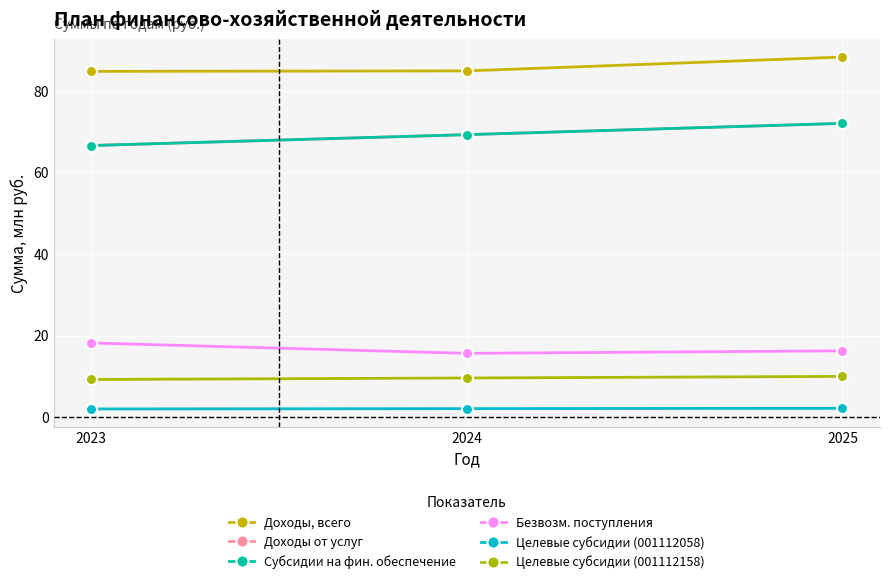

Is this an area chart (filled region under the line)?

No